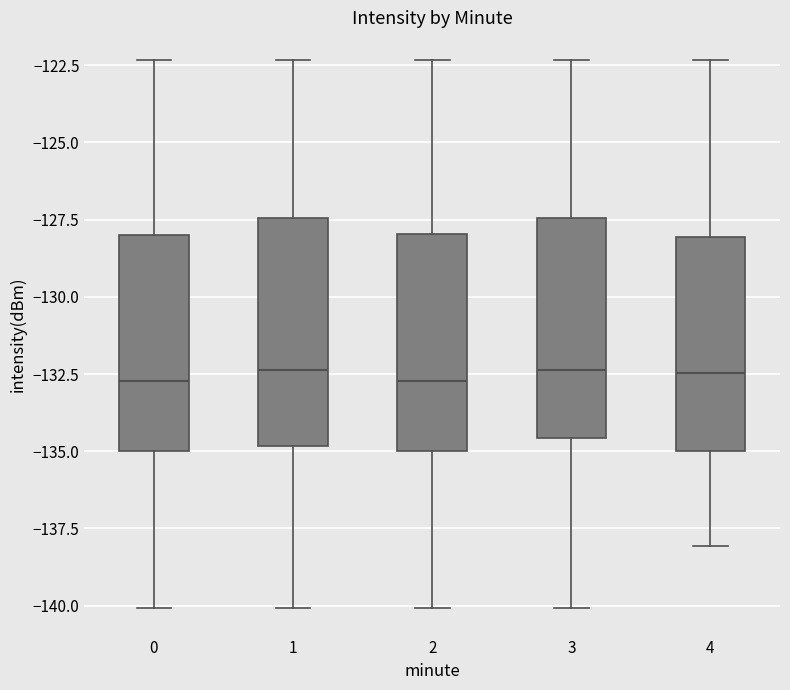

Reading left to right, transcribe this box plot: for each box, give where its median line is, the range the box spans, and where its two whiskers end, as read against the y-axis. The values are not printed on the chart, so give them approximately, as read against the axis.

0: median -132.5, box -135.0 to -128.0, whiskers -140.0 to -122.5
1: median -132.5, box -135.0 to -127.5, whiskers -140.0 to -122.5
2: median -132.5, box -135.0 to -128.0, whiskers -140.0 to -122.5
3: median -132.5, box -134.5 to -127.5, whiskers -140.0 to -122.5
4: median -132.5, box -135.0 to -128.0, whiskers -138.0 to -122.5